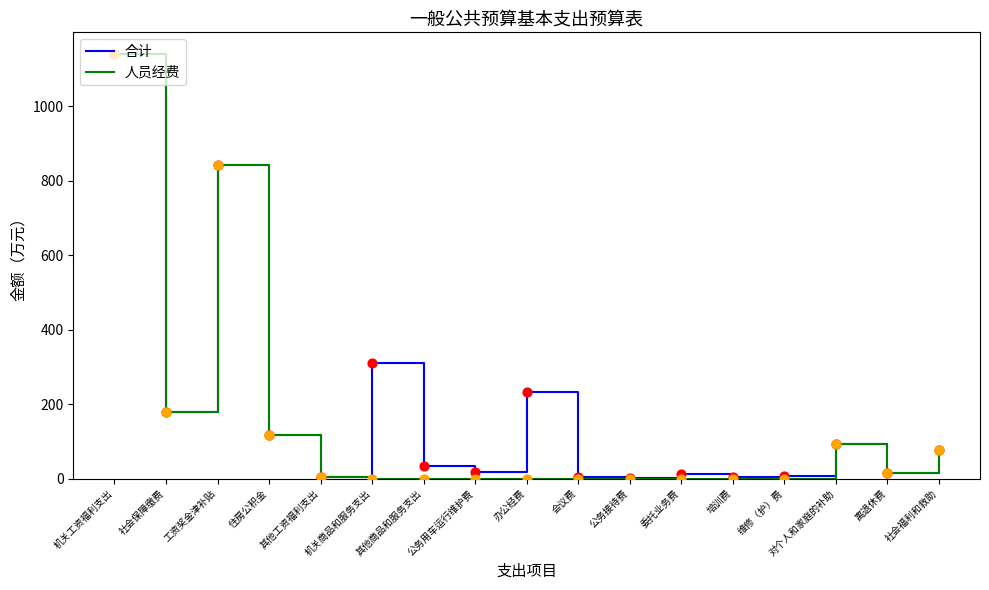

Which series changed the most between 机关商品和服务支出 and 其他商品和服务支出?

合计